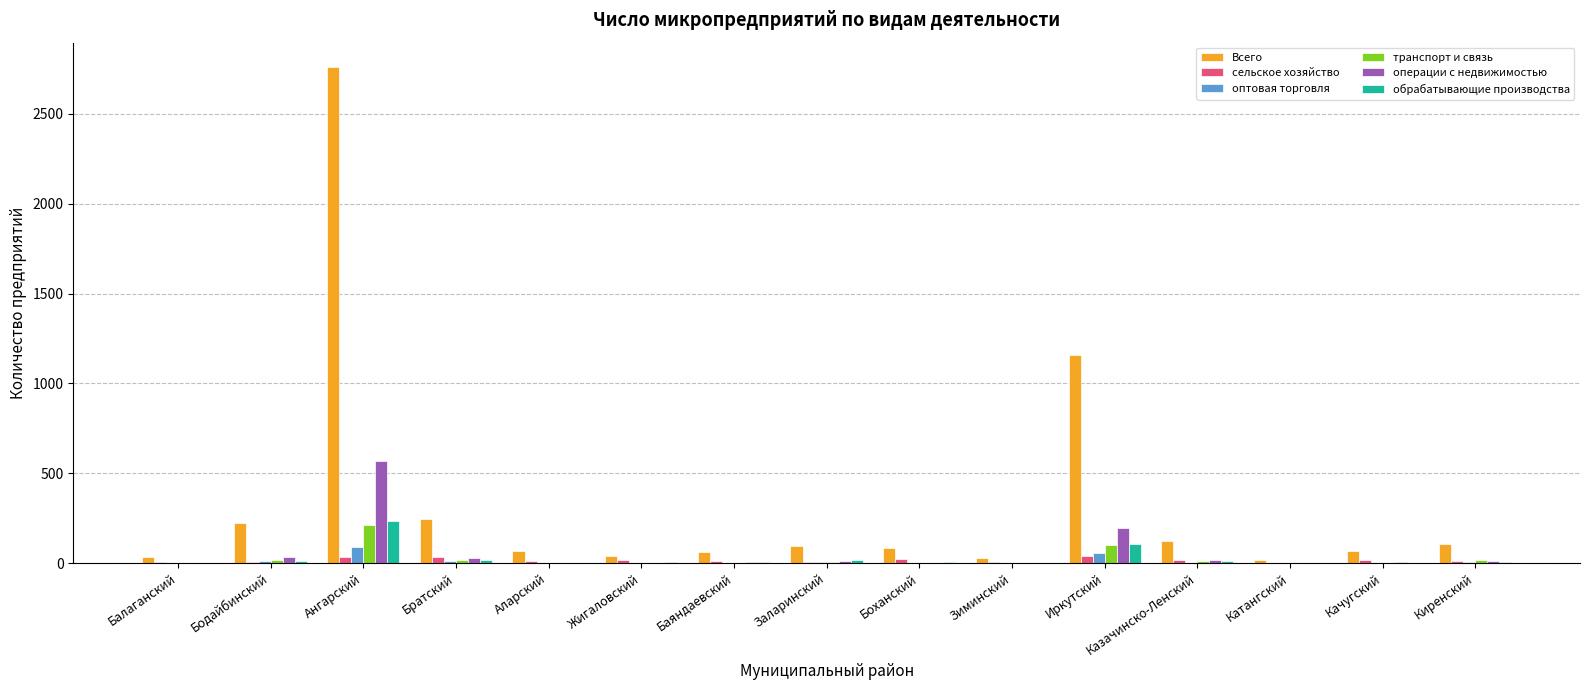

What is the approximate value of сельское хозяйство at Ангарский, to the nearest 10?

30